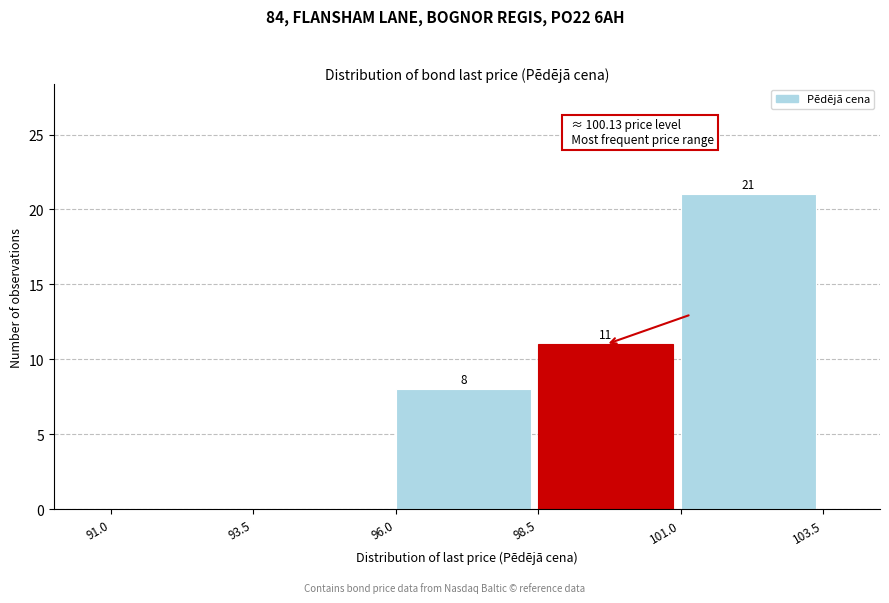

Over which range of the x-axis is the bar tallest?

101.0 to 103.5